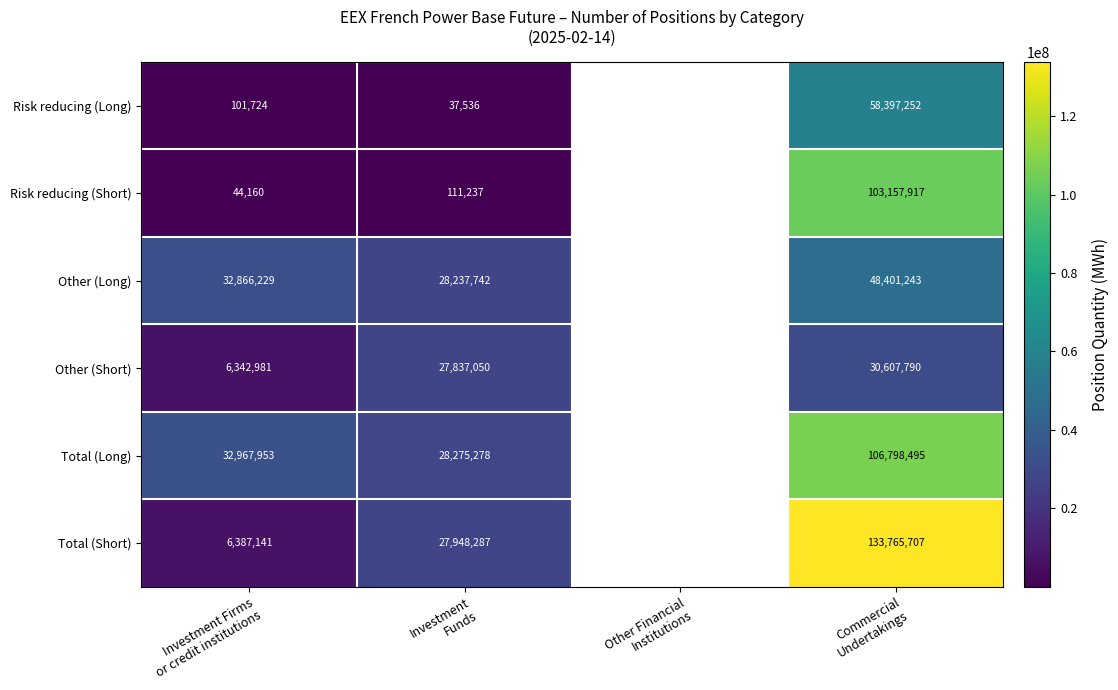

What is the greatest value displayed?

133765707.0